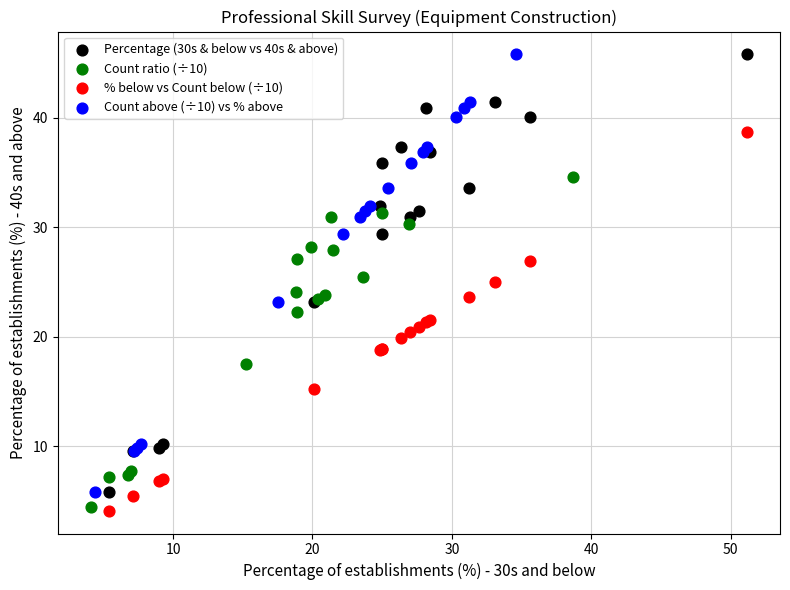

What are all the series names shown in the legend?

Percentage (30s & below vs 40s & above), Count ratio (÷10), % below vs Count below (÷10), Count above (÷10) vs % above